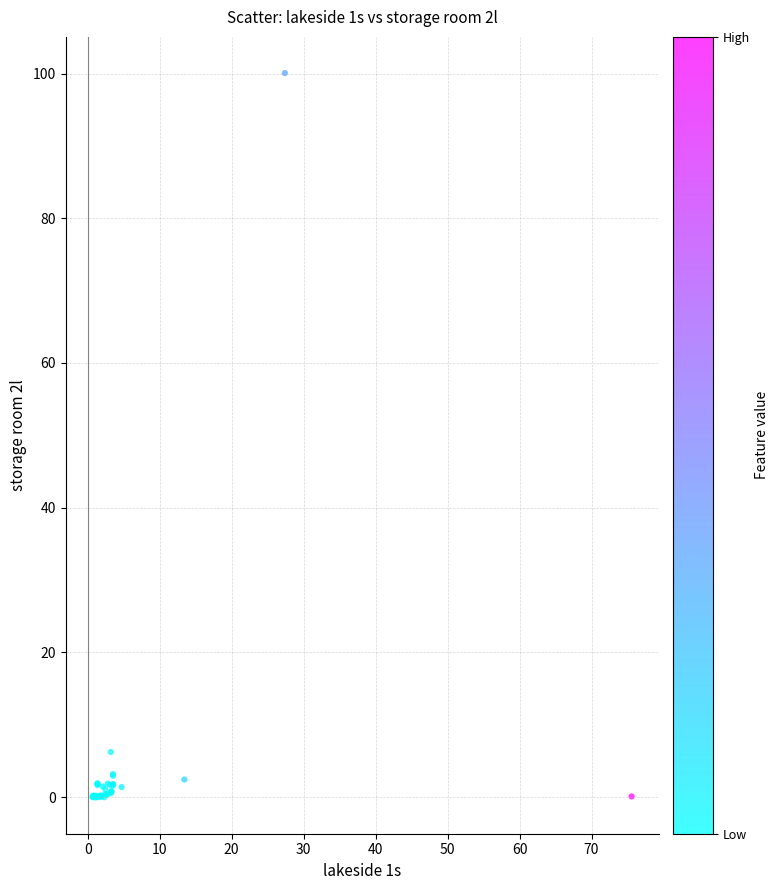

What Y value in the scatter plot is closest to 50?

6.2